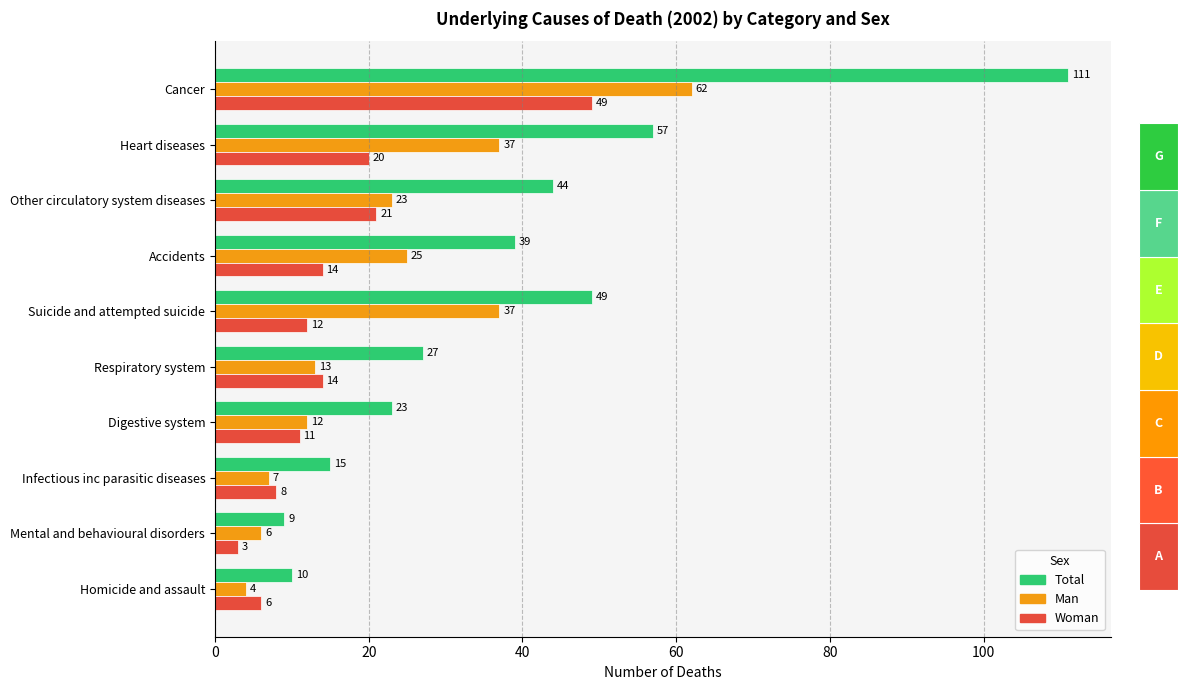

Is the value of Man at Accidents greater than the value of Woman at Cancer?

No